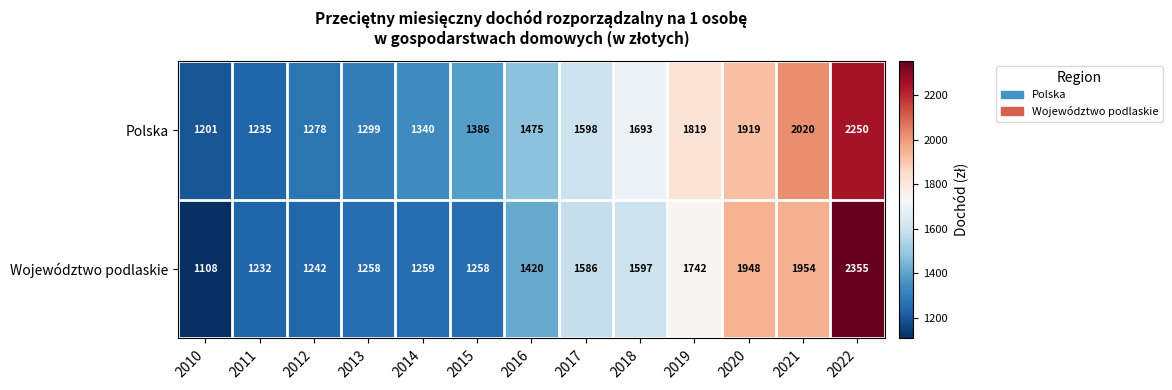

Rank the series by their average value, from highest to lowest.

Polska, Województwo podlaskie